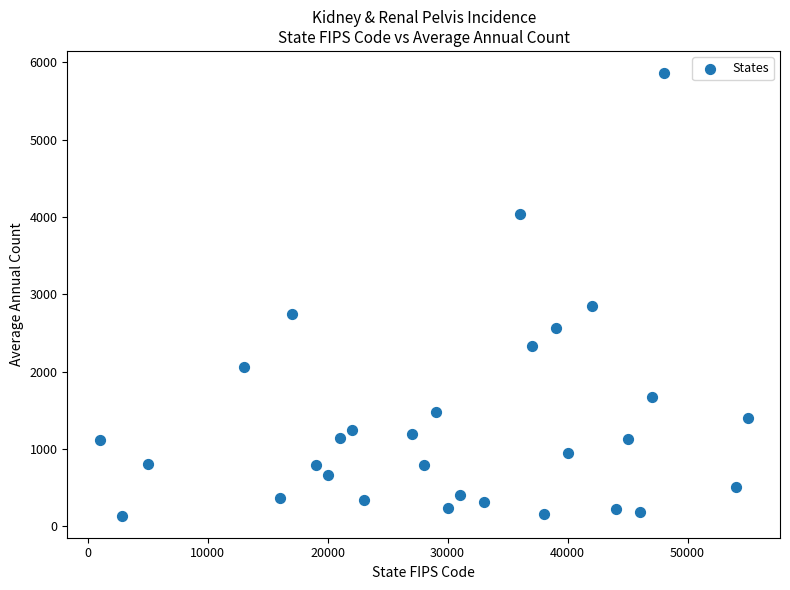

What Y value in the scatter plot is closest to 2999?

2850